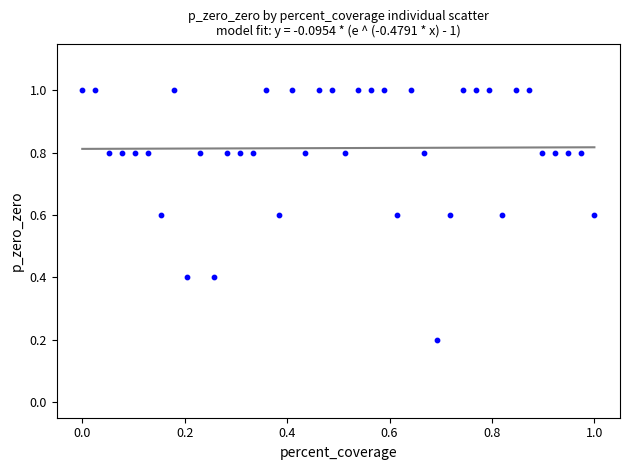

What is the range of X values (max minus min)?

1.0